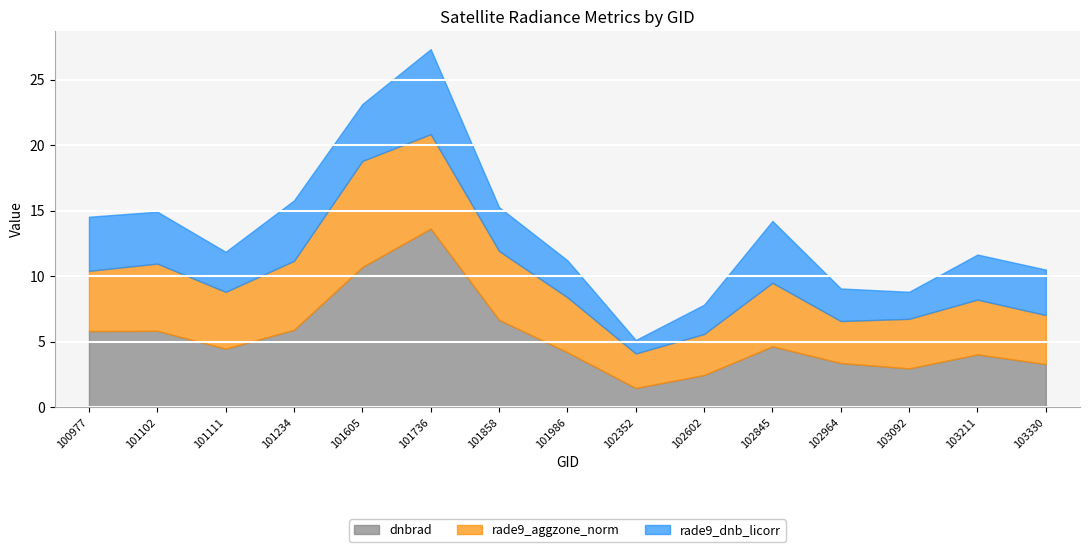

At how many categories does at least one series exceed 10?

2